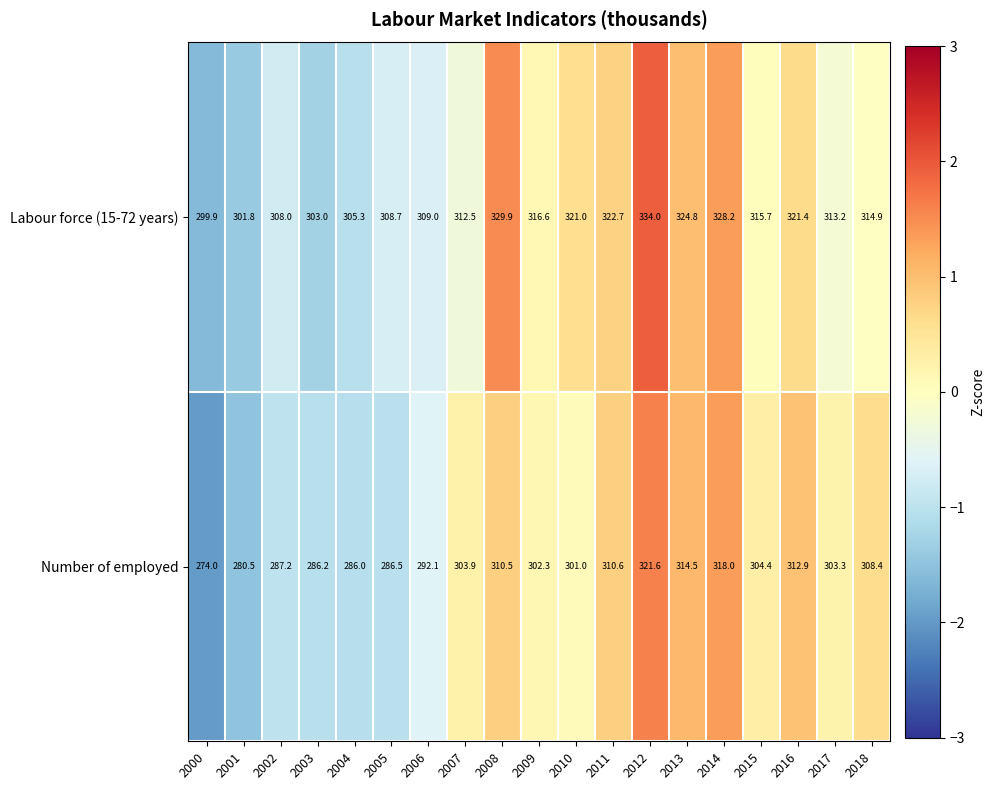

What is the maximum value shown in the chart?

334.0